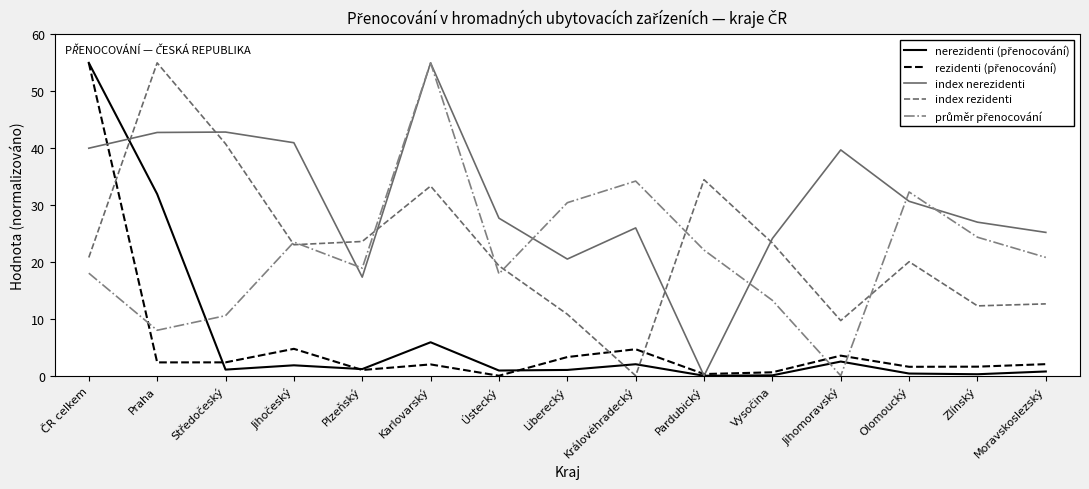

Which series ends up on top after the final intersection of index nerezidenti and index rezidenti?

index nerezidenti